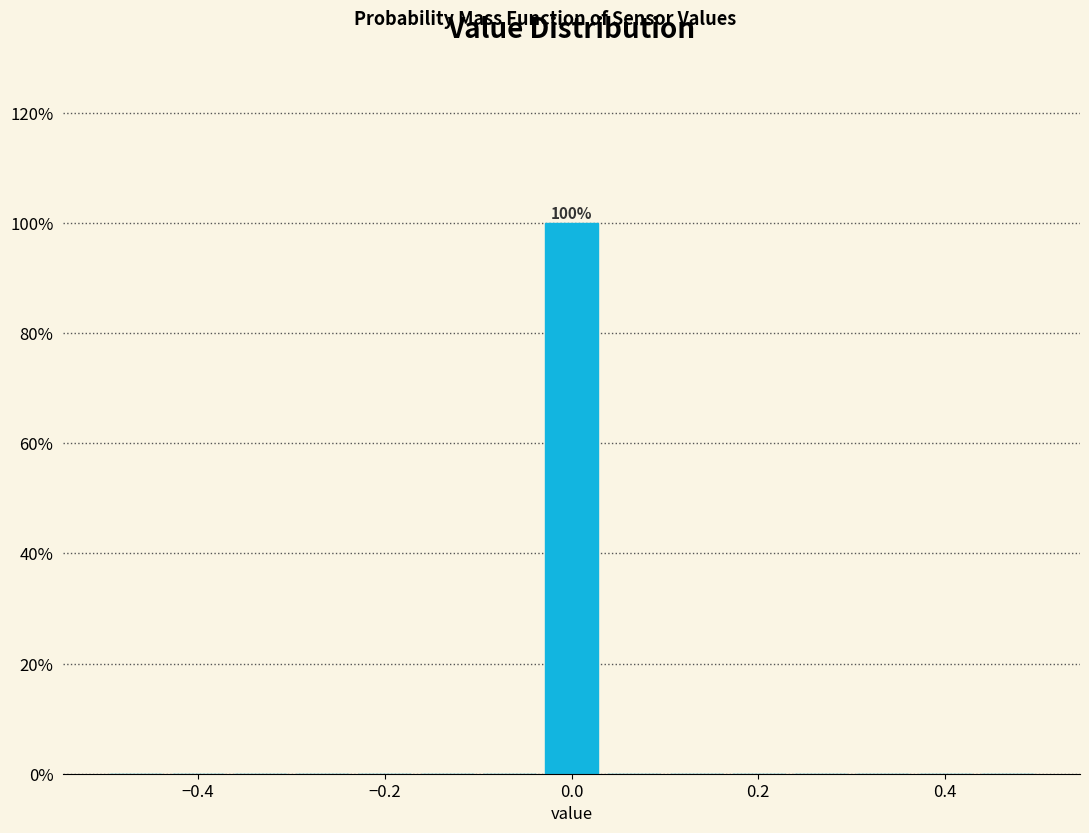

Read against the x-axis, roughly where is the centre of the tallest bar?

0.00